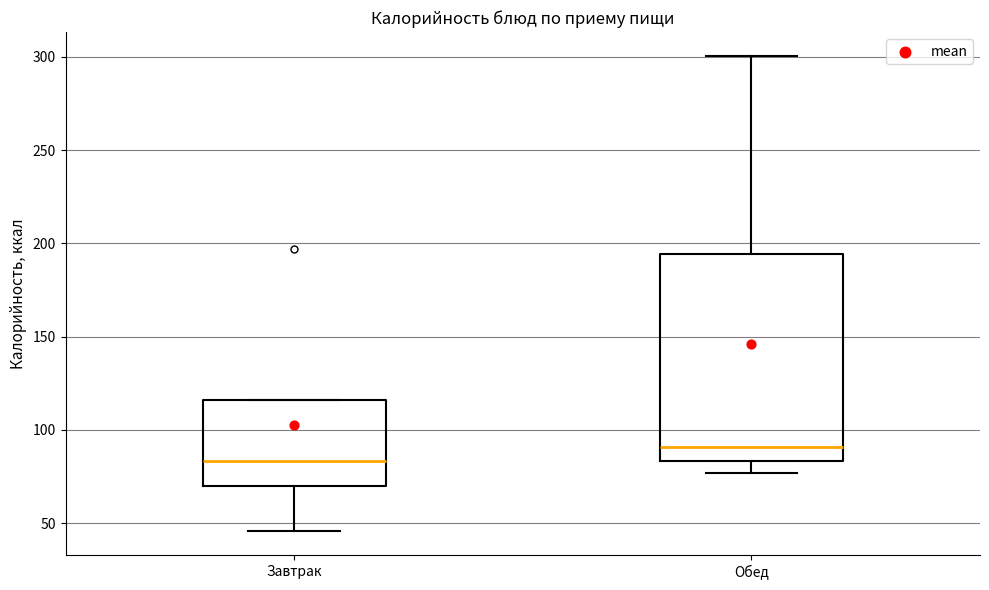

Where does the median line of the box for Обед sit on the y-axis? The values are not printed on the chart, so give them approximately, as read against the axis.

90